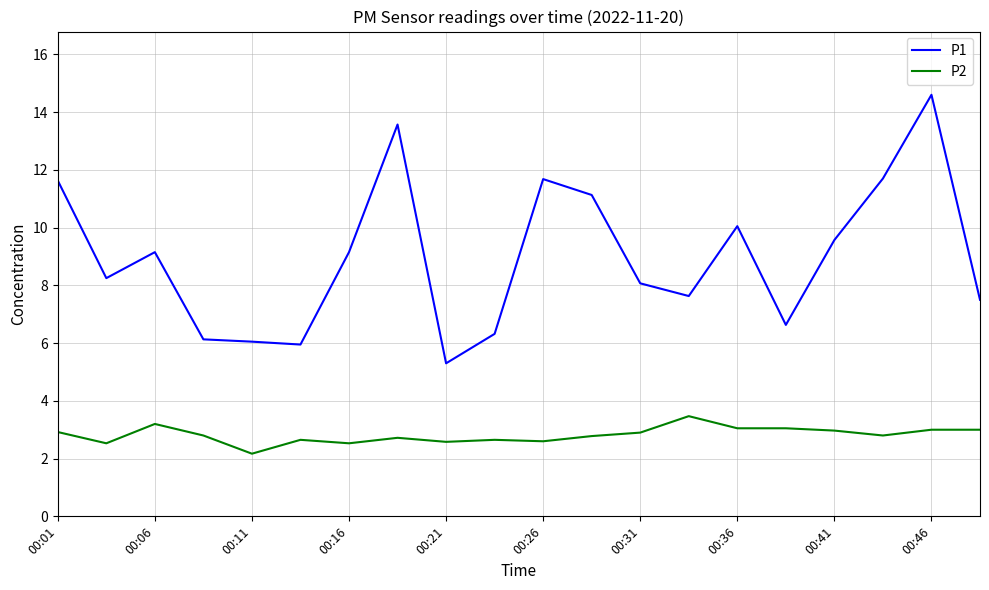

What is the maximum value for P1?

14.6